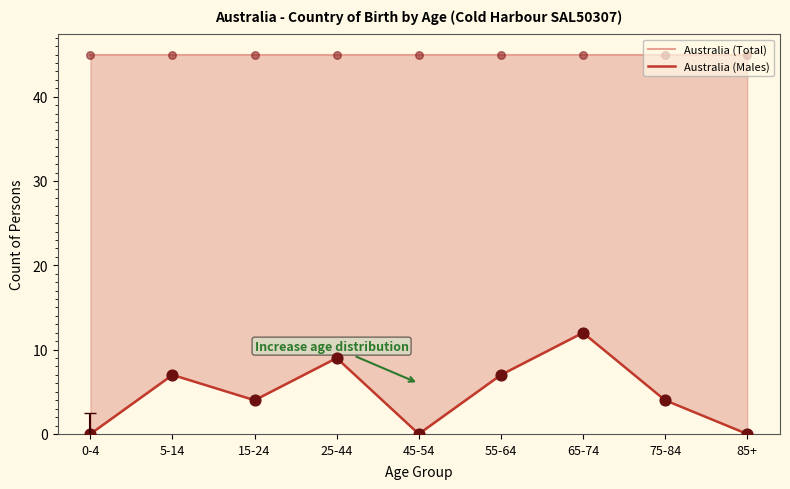

Which series has the largest total across all categories?

Australia (Total)